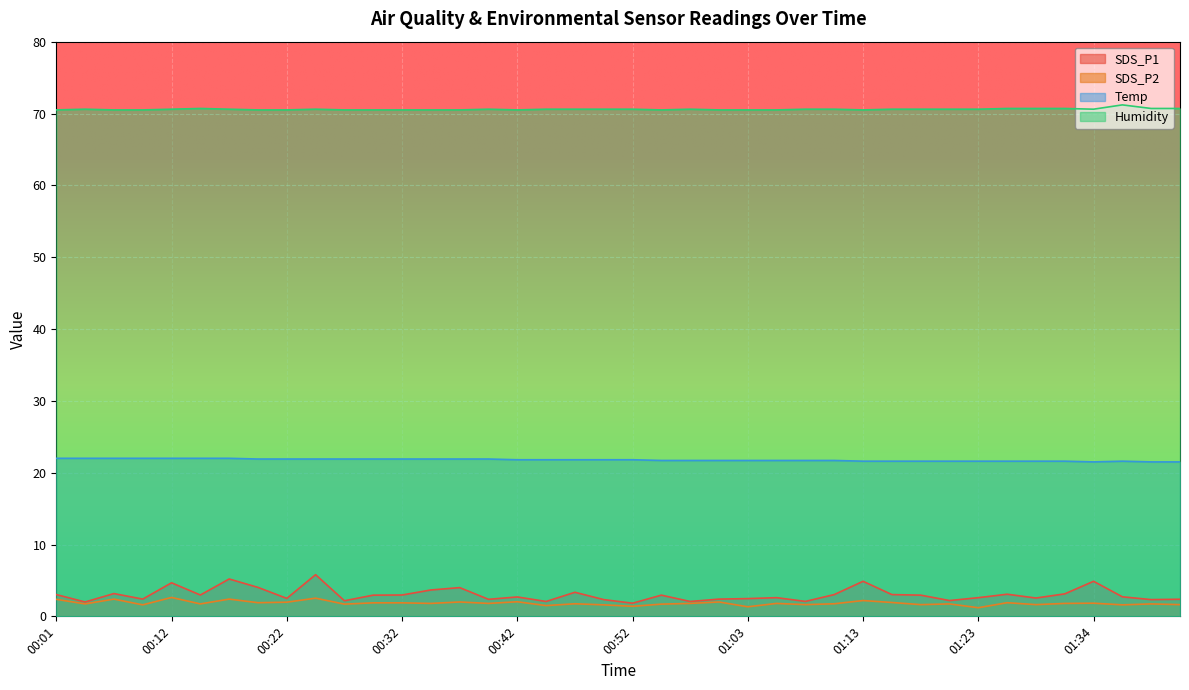

In Temp, how many points are higher than both neighbors (excluding endpoints)?

1